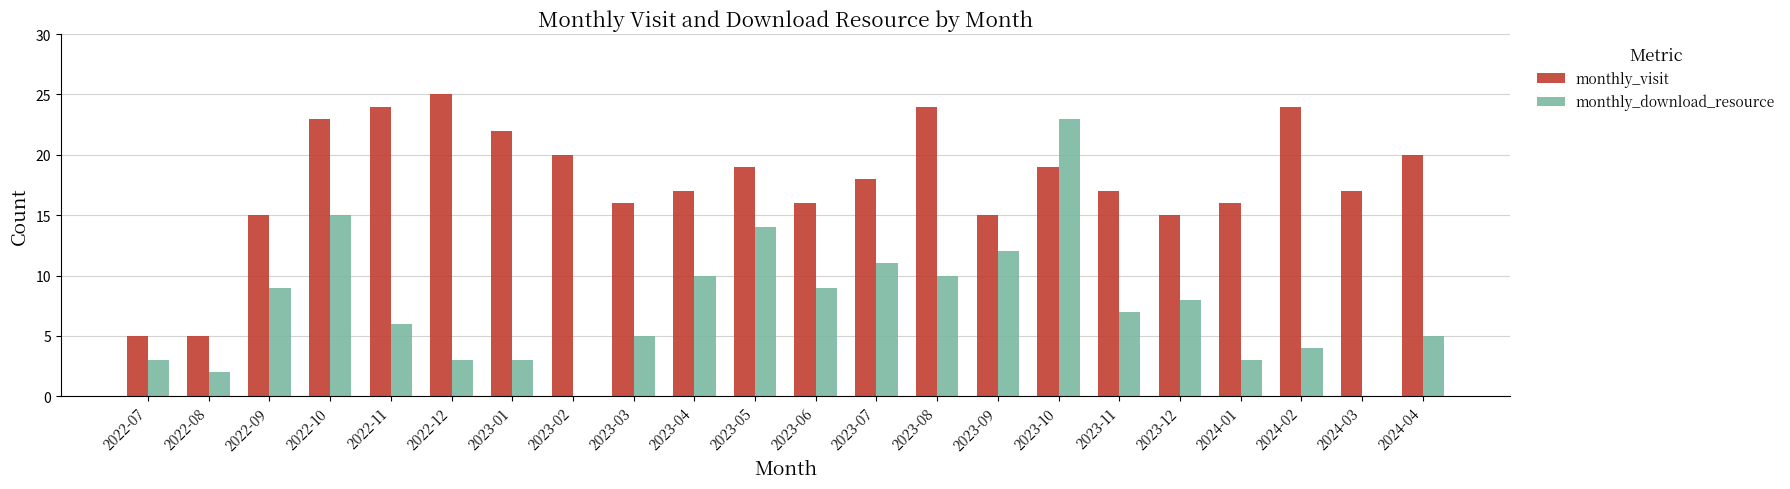

What is the sum of the monthly_download_resource values at 2023-08 and 2022-12?

13